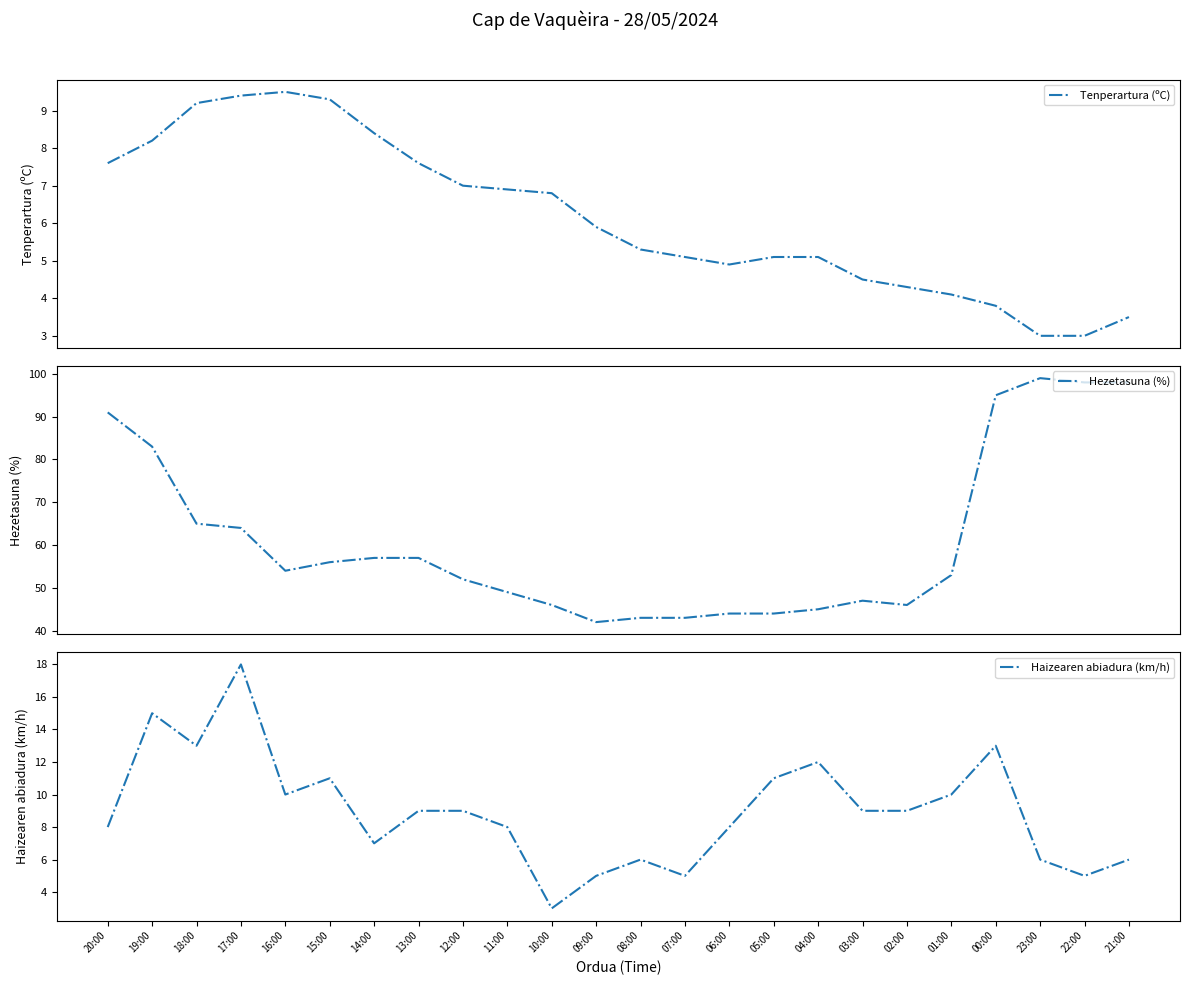

True or false: Hezetasuna (%) has a value of 42.0 at 09:00.

True